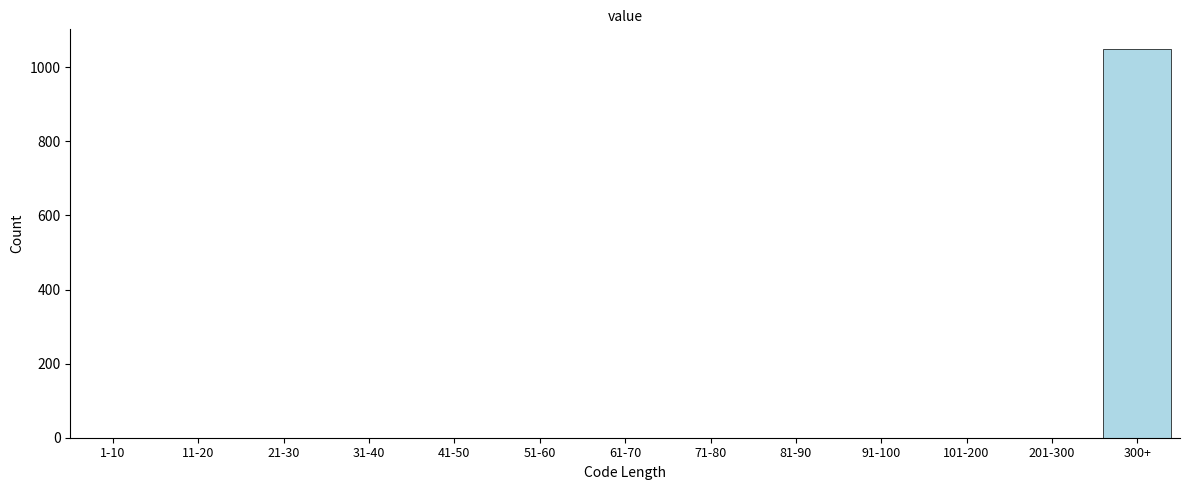

Reading right to left, list all the values displayed in this chart.

300+=1050	201-300=0	101-200=0	91-100=0	81-90=0	71-80=0	61-70=0	51-60=0	41-50=0	31-40=0	21-30=0	11-20=0	1-10=0